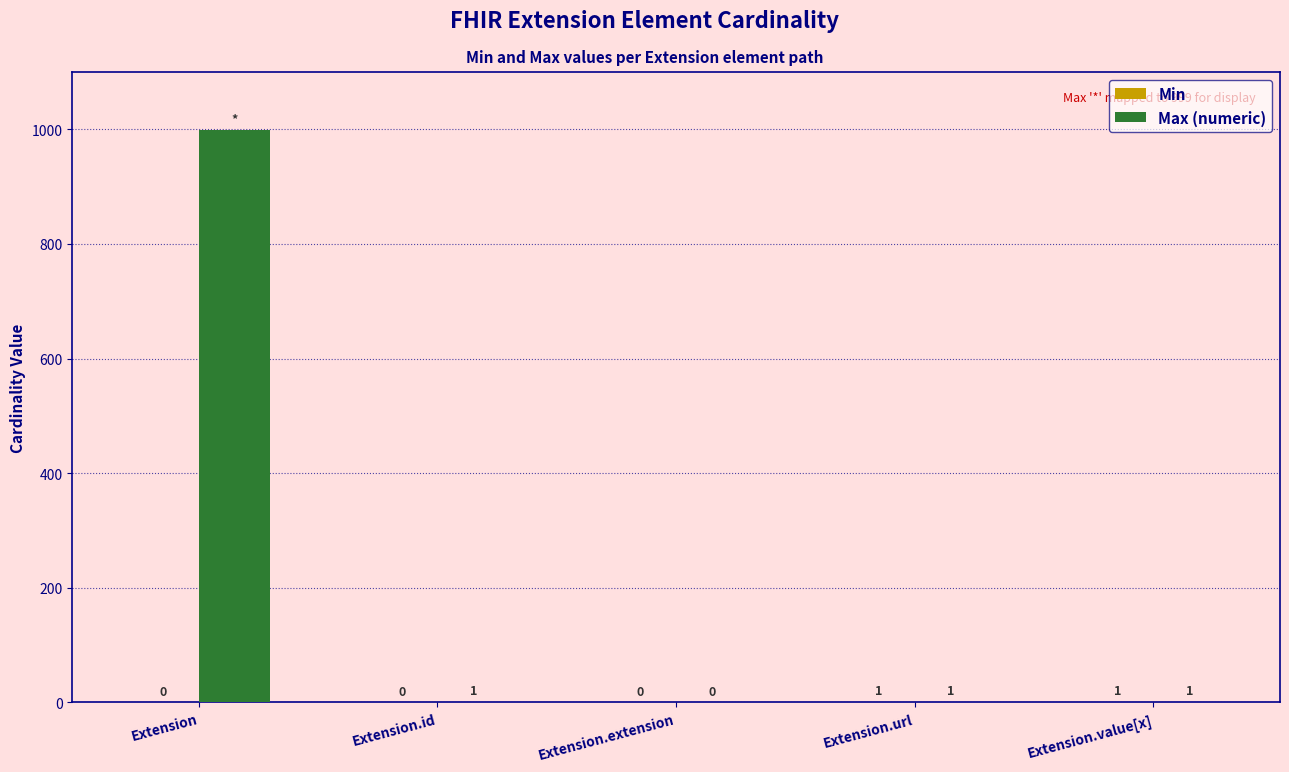

At which label does Max (numeric) first exceed 1?

Extension